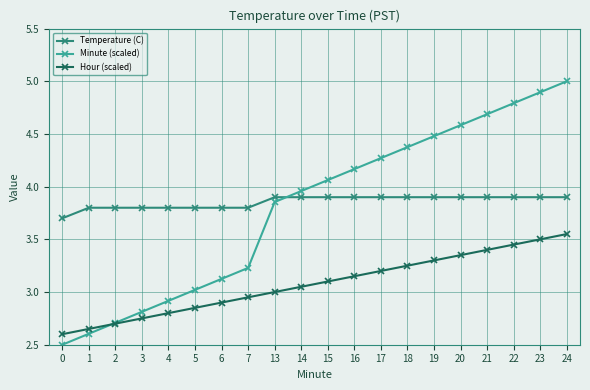

Read the Temperature (C) value at 1.

3.8